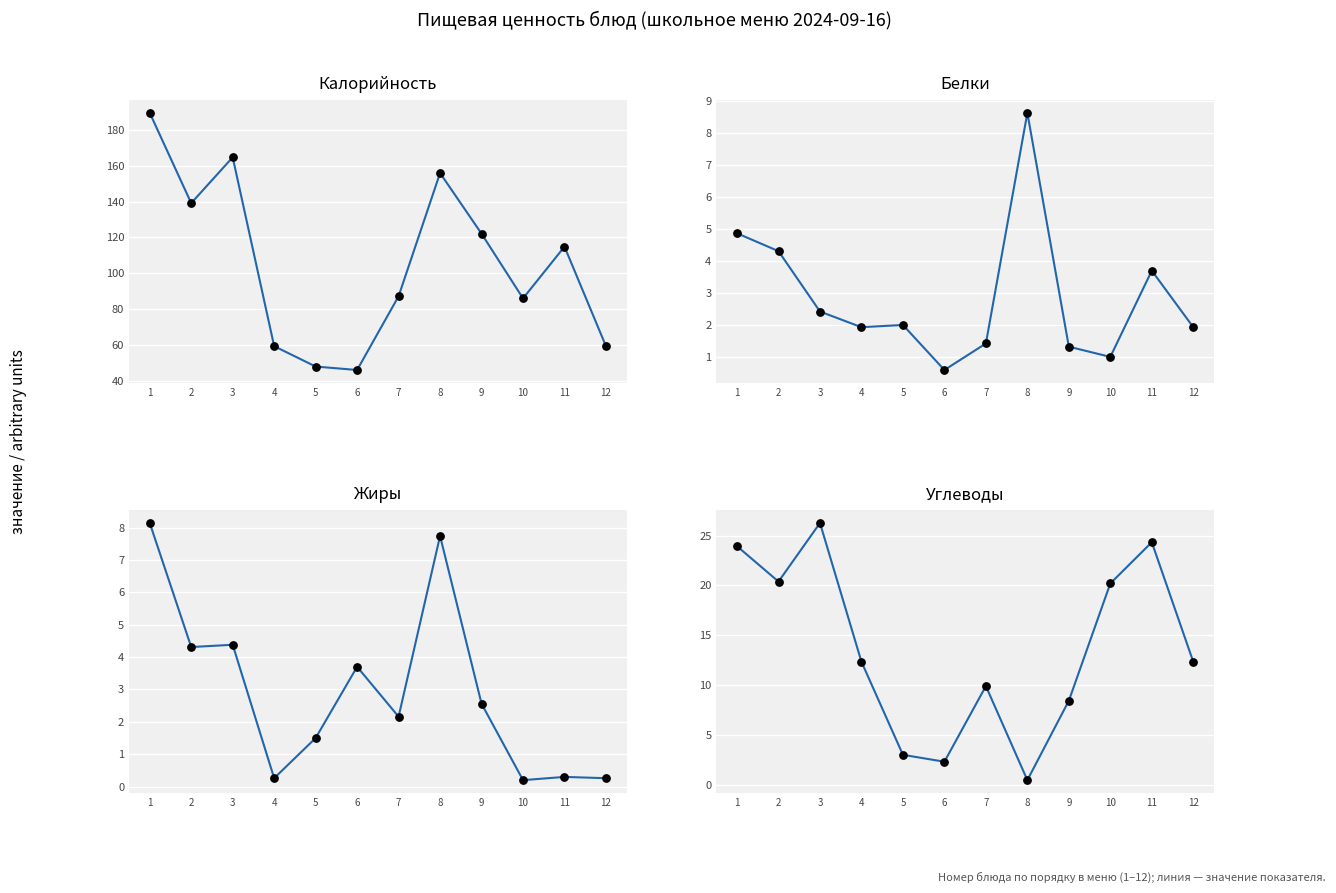

Which series has the largest total across all categories?

Калорийность